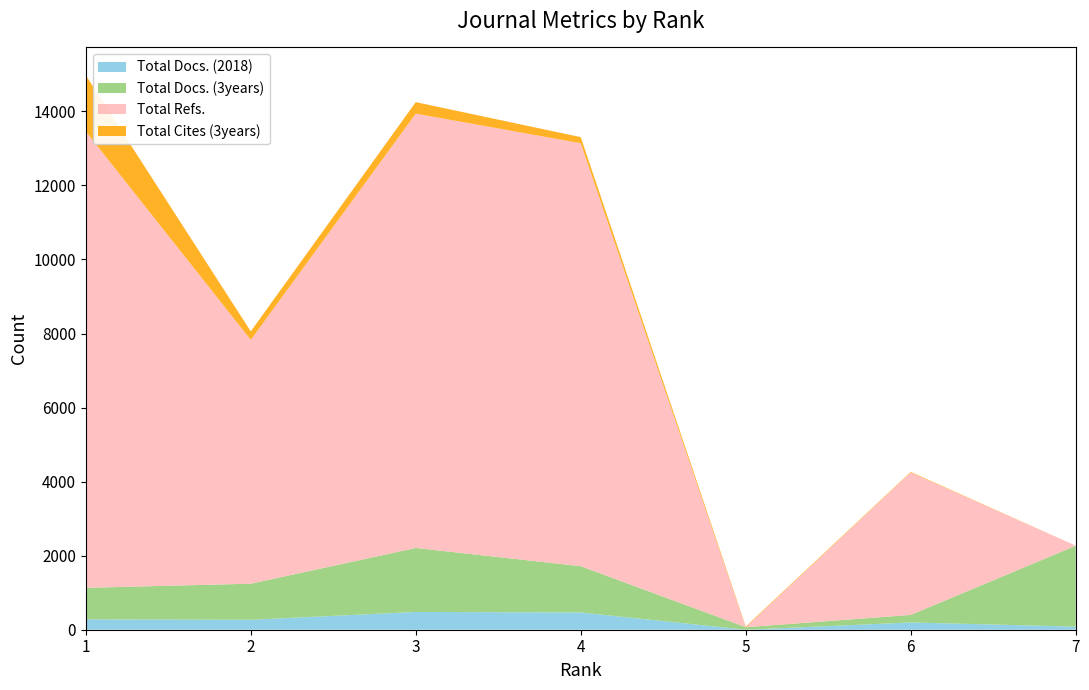

Reading left to right, list all the values displayed in this chart.

Total Docs. (2018): 280	269	480	466	0	196	84
Total Docs. (3years): 852	974	1728	1250	68	204	2185
Total Refs.: 12328	6585	11731	11423	0	3848	0
Total Cites (3years): 1518	230	311	165	19	15	0